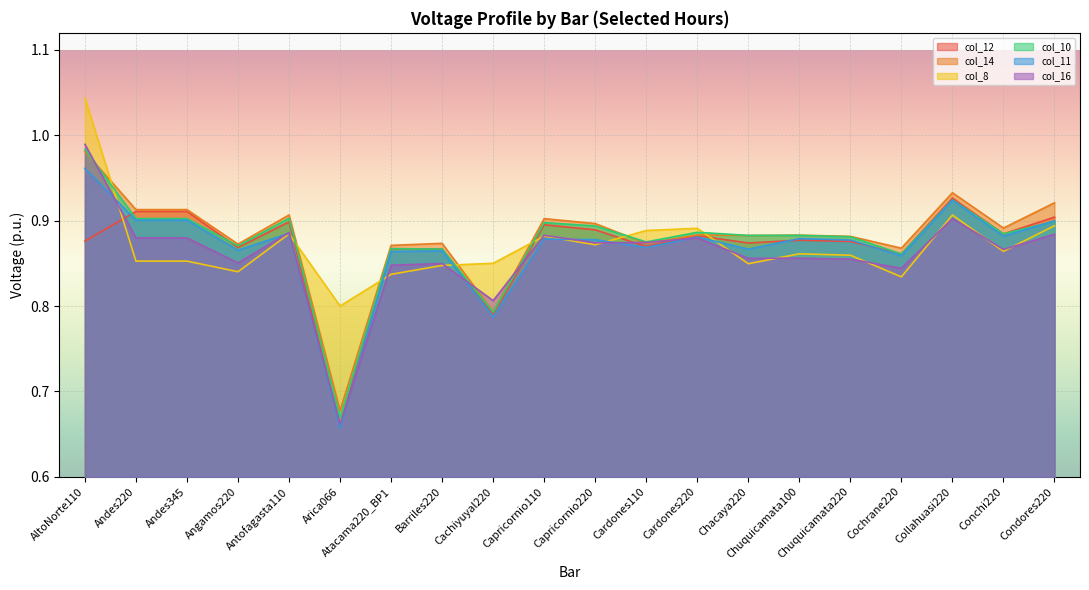

What is the maximum value for col_11?

1.0